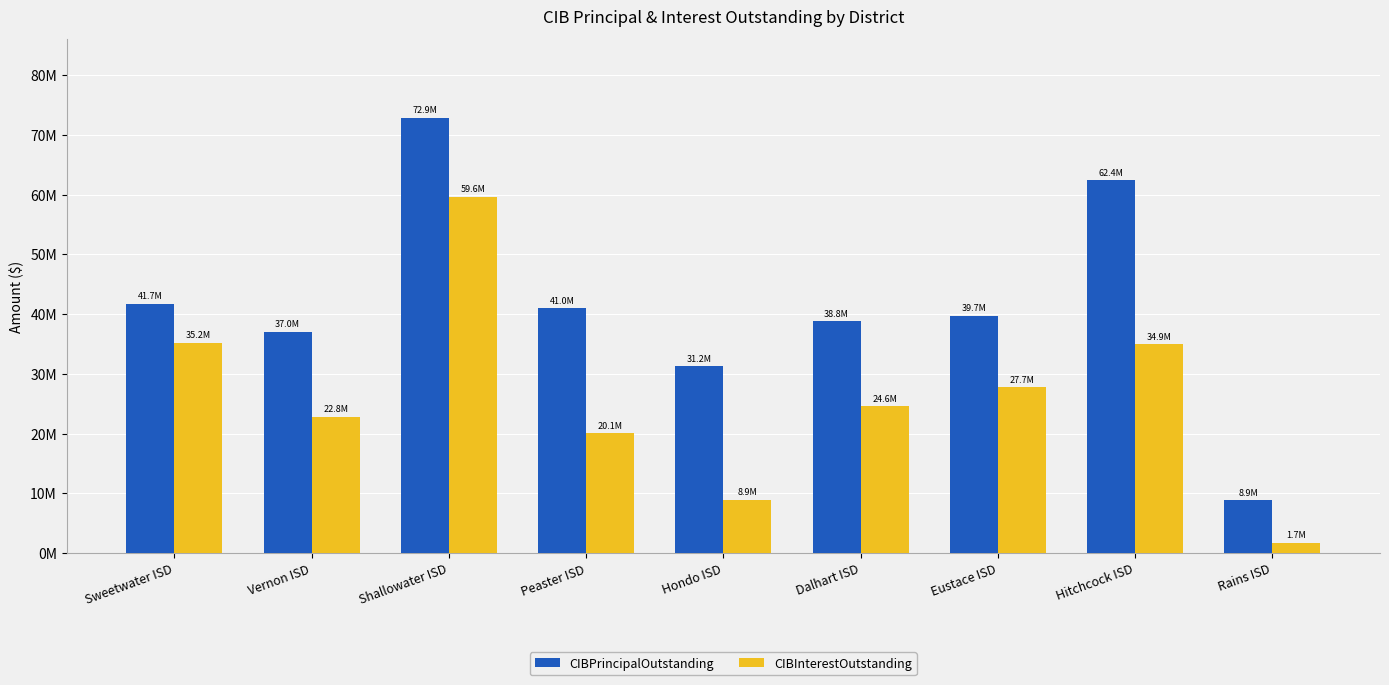

Does the chart contain any negative values?

No